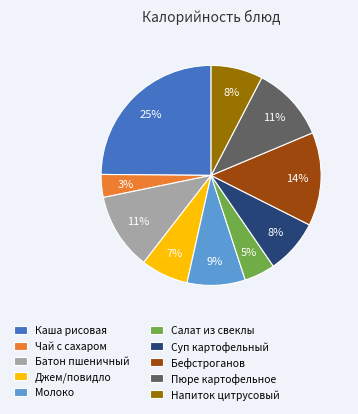

What is the largest slice in the pie chart?

Каша рисовая